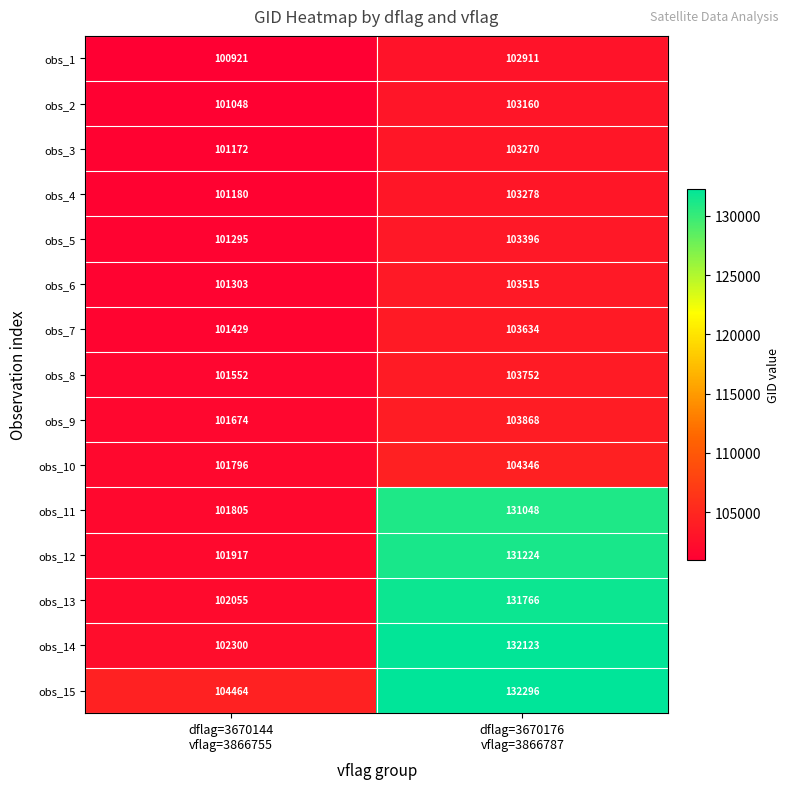

Reading left to right, transcribe all the data shown in this chart.

obs_1: 100921	102911
obs_2: 101048	103160
obs_3: 101172	103270
obs_4: 101180	103278
obs_5: 101295	103396
obs_6: 101303	103515
obs_7: 101429	103634
obs_8: 101552	103752
obs_9: 101674	103868
obs_10: 101796	104346
obs_11: 101805	131048
obs_12: 101917	131224
obs_13: 102055	131766
obs_14: 102300	132123
obs_15: 104464	132296